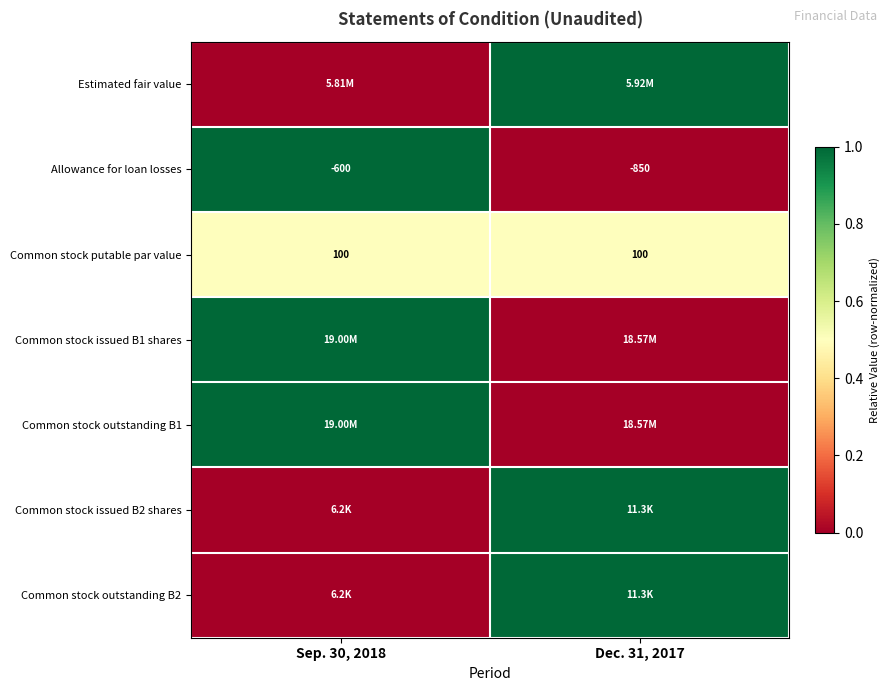

Which category has the lowest value in the Allowance for loan losses series?

Dec. 31, 2017